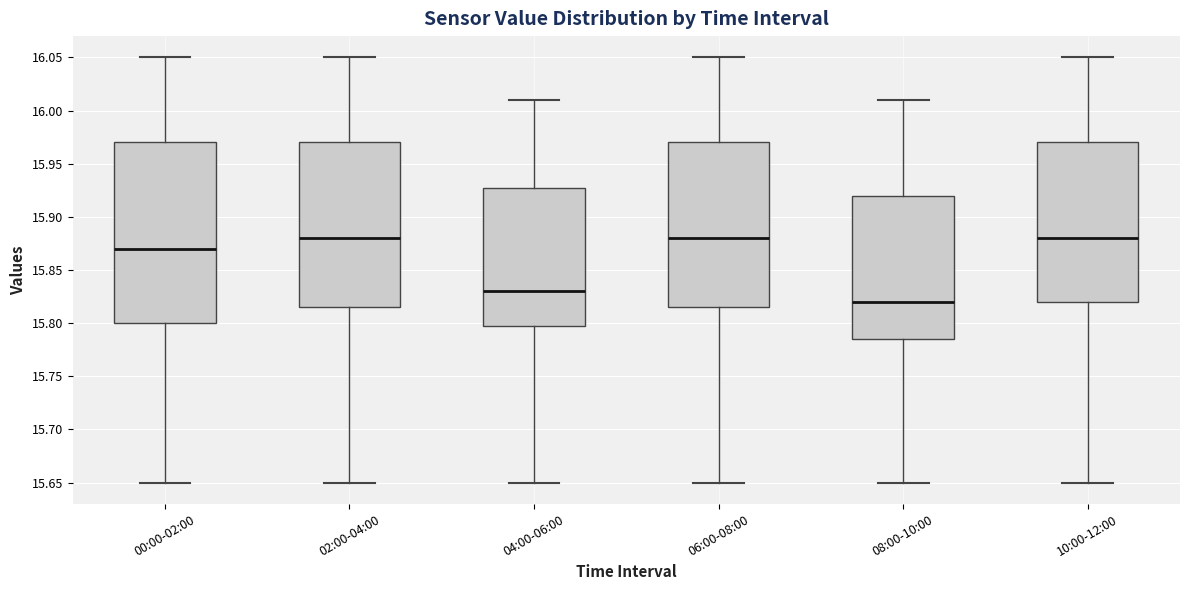

Which box's median line is the lowest?

08:00-10:00